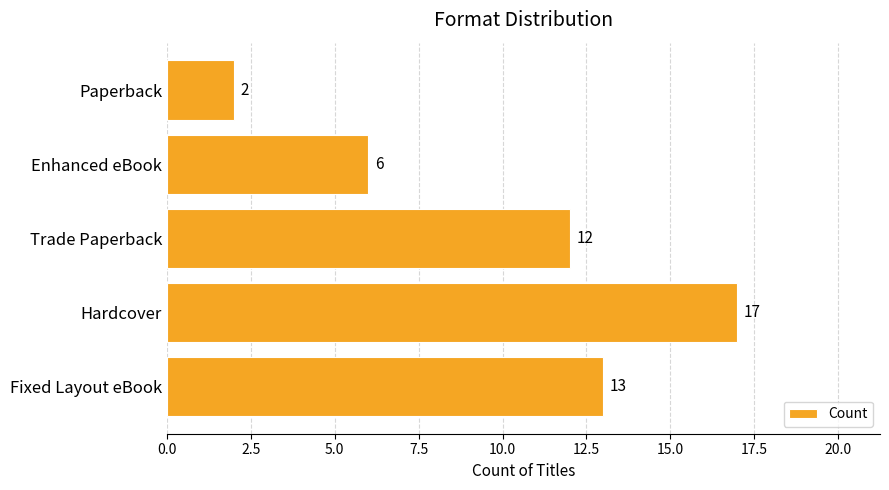

Reading bottom to top, what are all the values shown in this chart?

Fixed Layout eBook=13	Hardcover=17	Trade Paperback=12	Enhanced eBook=6	Paperback=2